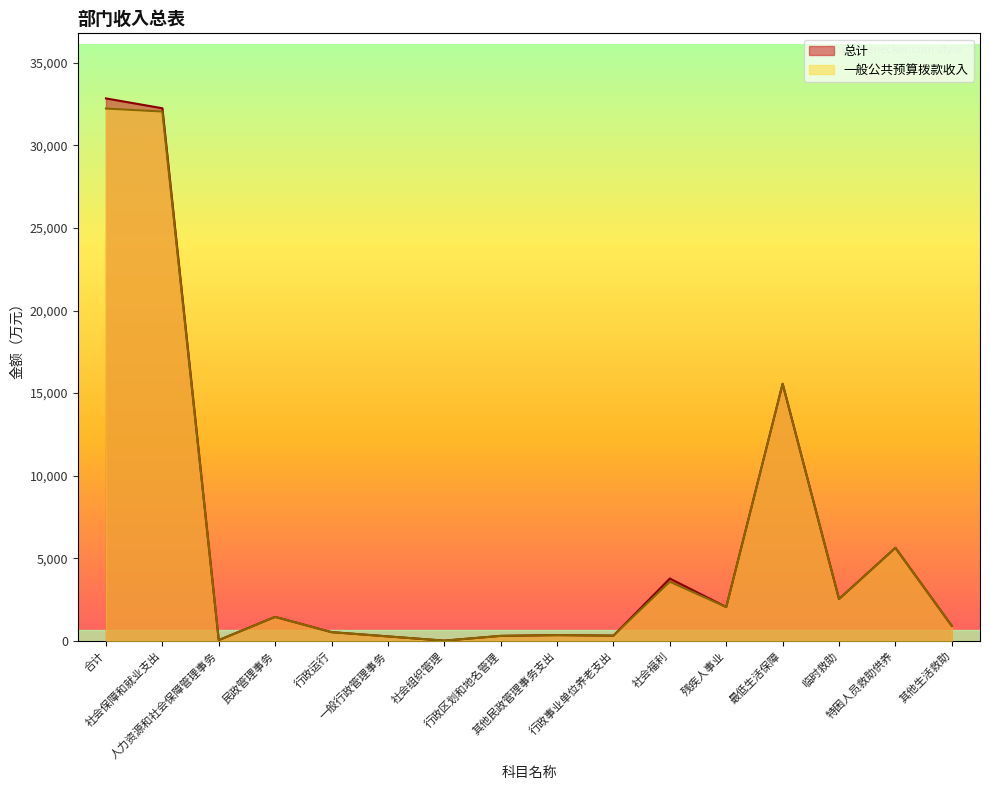

Reading left to right, transcribe all the data shown in this chart.

总计: 合计=32847.6	社会保障和就业支出=32252.2	人力资源和社会保障管理事务=42.0	民政管理事务=1447.8	行政运行=525.6	一般行政管理事务=267.1	社会组织管理=10.0	行政区划和地名管理=299.0	其他民政管理事务支出=346.0	行政事业单位养老支出=313.1	社会福利=3773.2	残疾人事业=2043.6	最低生活保障=15565.8	临时救助=2529.0	特困人员救助供养=5632.8	其他生活救助=905.0
一般公共预算拨款收入: 合计=32233.8	社会保障和就业支出=32052.2	人力资源和社会保障管理事务=42.0	民政管理事务=1447.8	行政运行=525.6	一般行政管理事务=267.1	社会组织管理=10.0	行政区划和地名管理=299.0	其他民政管理事务支出=346.0	行政事业单位养老支出=313.1	社会福利=3573.2	残疾人事业=2043.6	最低生活保障=15565.8	临时救助=2529.0	特困人员救助供养=5632.8	其他生活救助=905.0